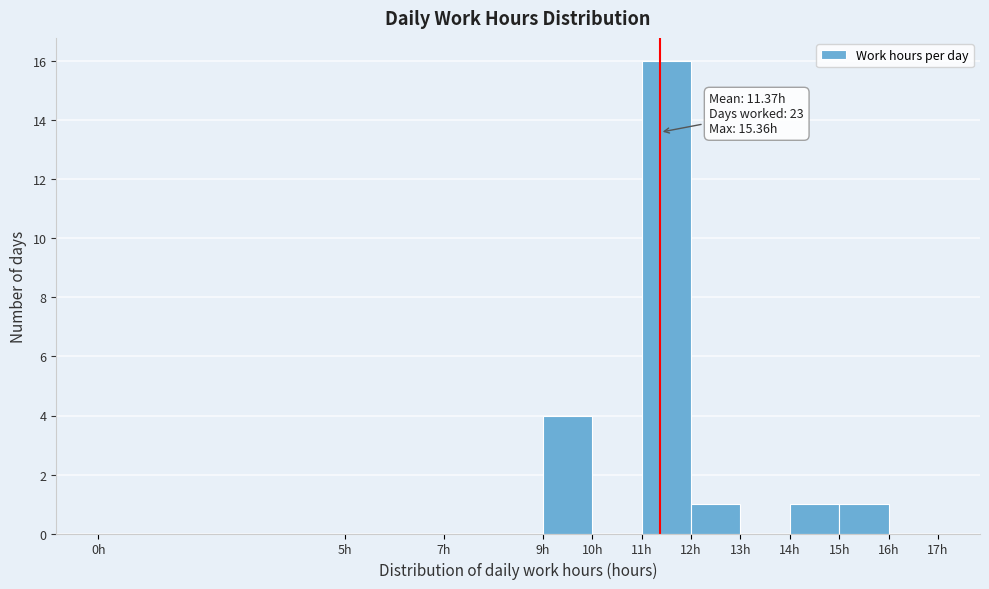

Which range on the x-axis has the tallest bar?

11 to 12